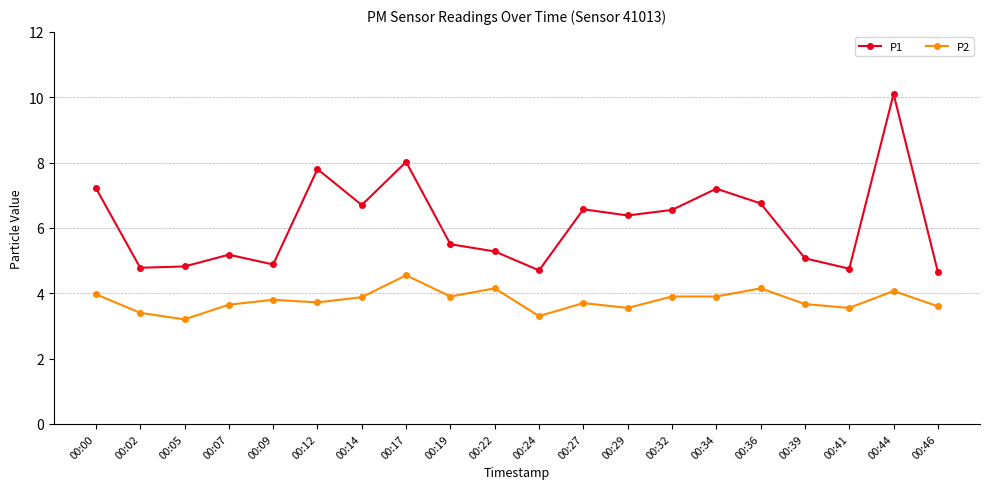

Where does the P1 series first go above 6?

00:00